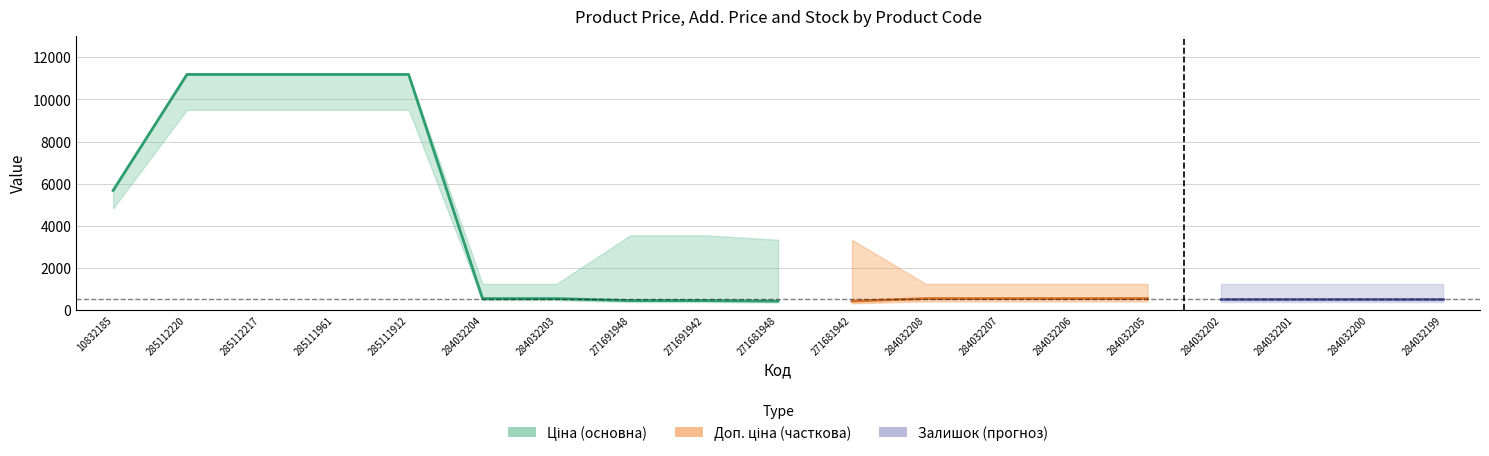

What is the spread (max minus min) of values at 271691942?

3532.0